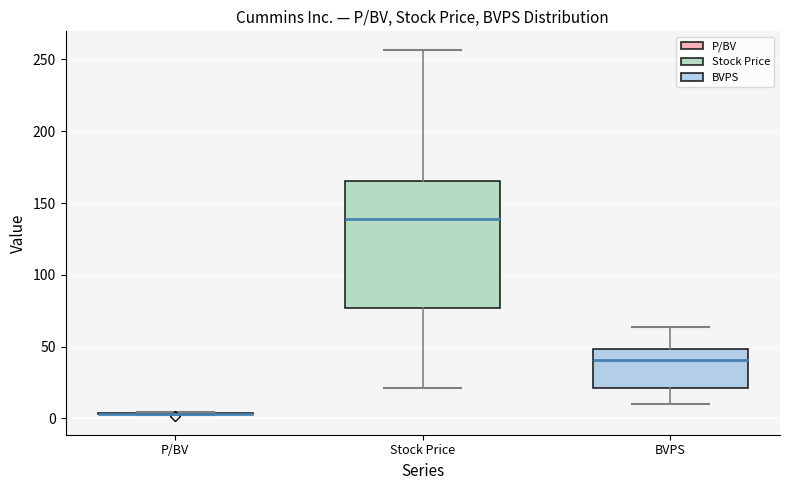

Reading left to right, transcribe this box plot: for each box, give where its median line is, the range the box spans, and where its two whiskers end, as read against the y-axis. The values are not printed on the chart, so give them approximately, as read against the axis.

P/BV: box collapsed to a line at 5, whiskers 0 to 5
Stock Price: median 140, box 75 to 165, whiskers 20 to 255
BVPS: median 40, box 20 to 50, whiskers 10 to 65